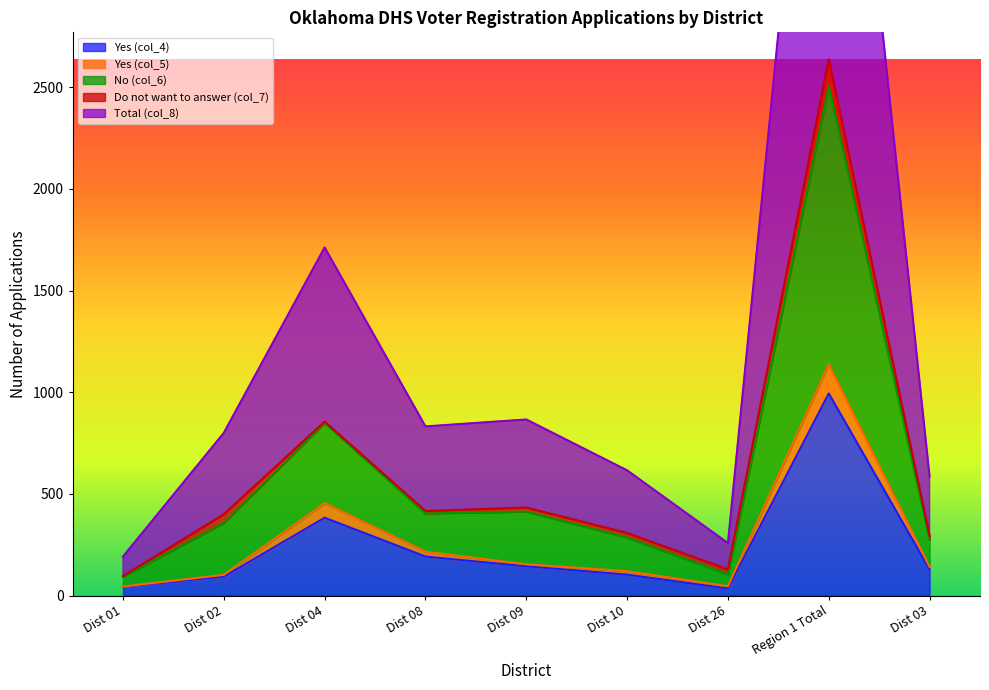

What is the label of the 7th point from the left?

Dist 26